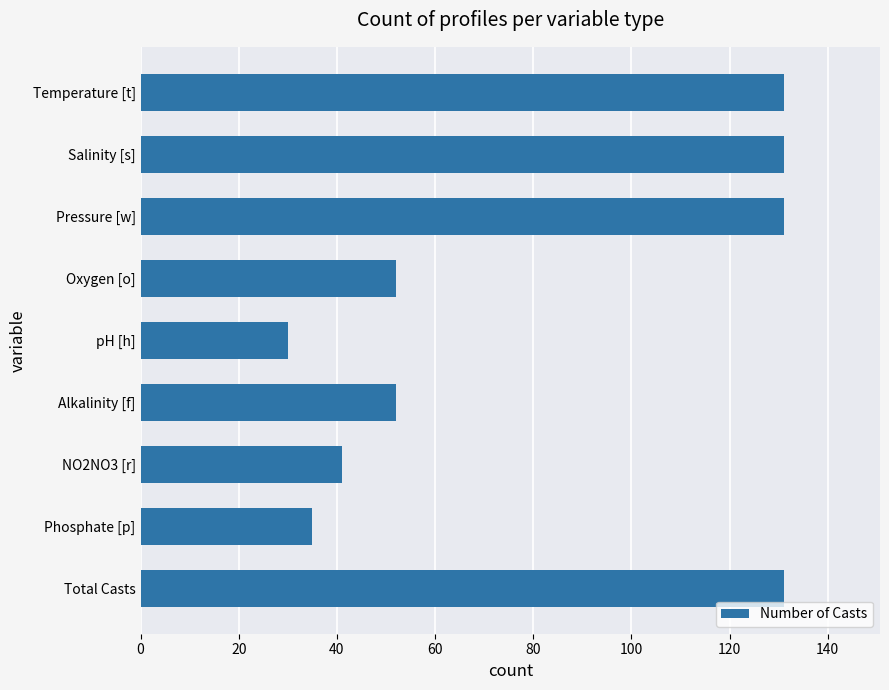

Reading bottom to top, extract all data points from this chart.

131	35	41	52	30	52	131	131	131